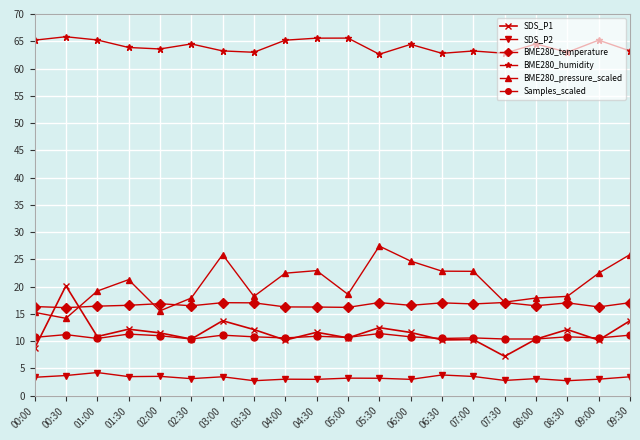

Rank the series by their maximum value, from highest to lowest.

BME280_humidity, BME280_pressure_scaled, SDS_P1, BME280_temperature, Samples_scaled, SDS_P2